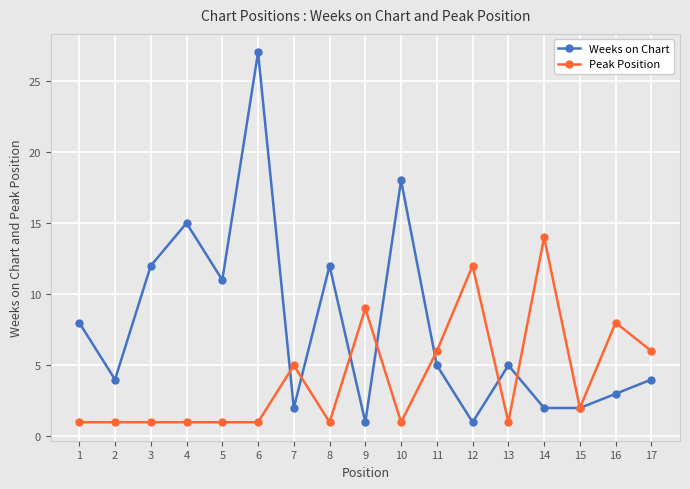

Is the value of Peak Position at 5 greater than the value of Weeks on Chart at 5?

No